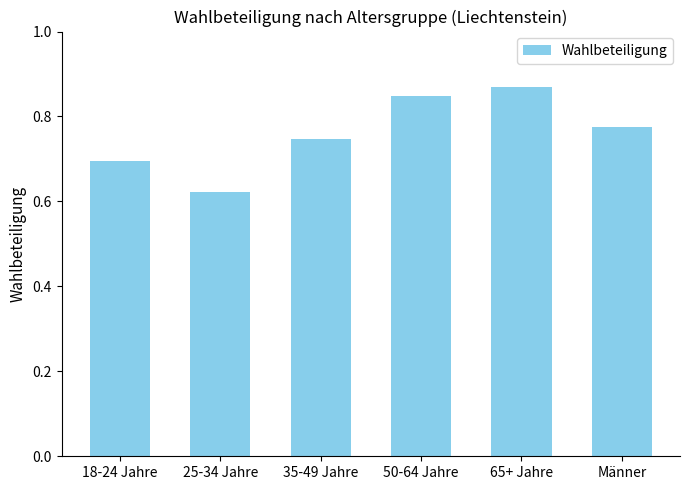

What is the label of the 1st bar from the right?

Männer